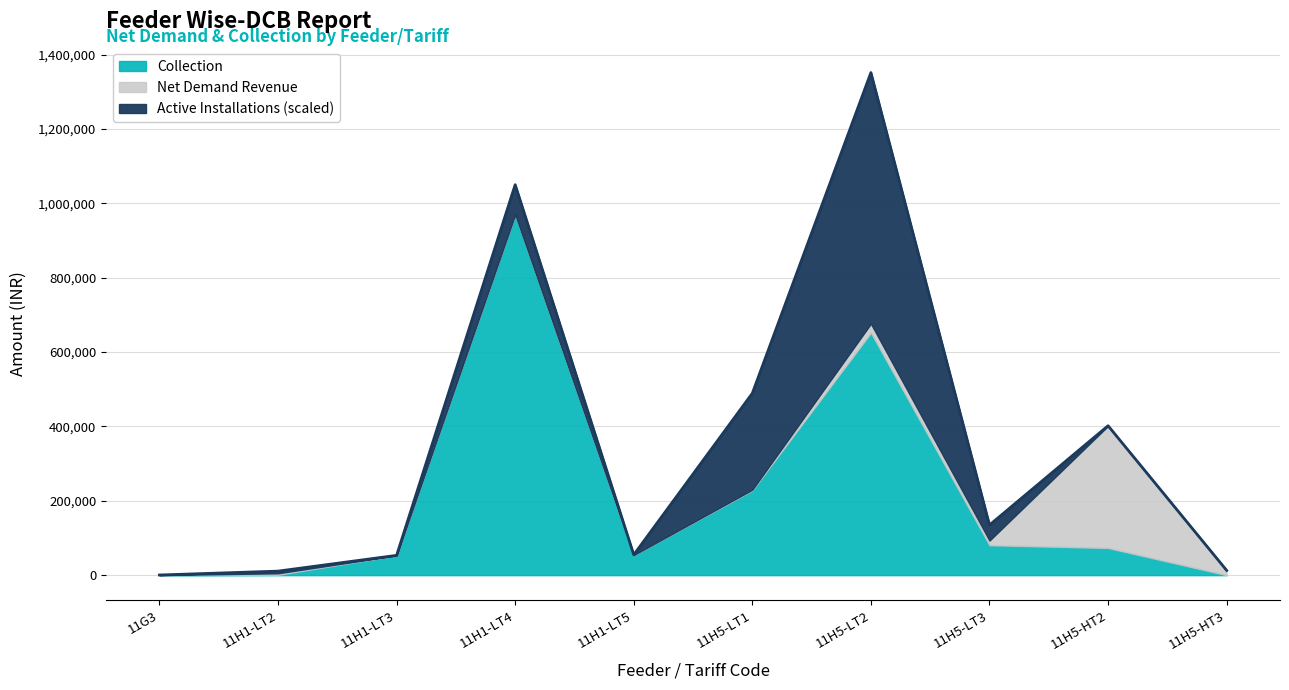

What position from the right is 11H1-LT4?

7